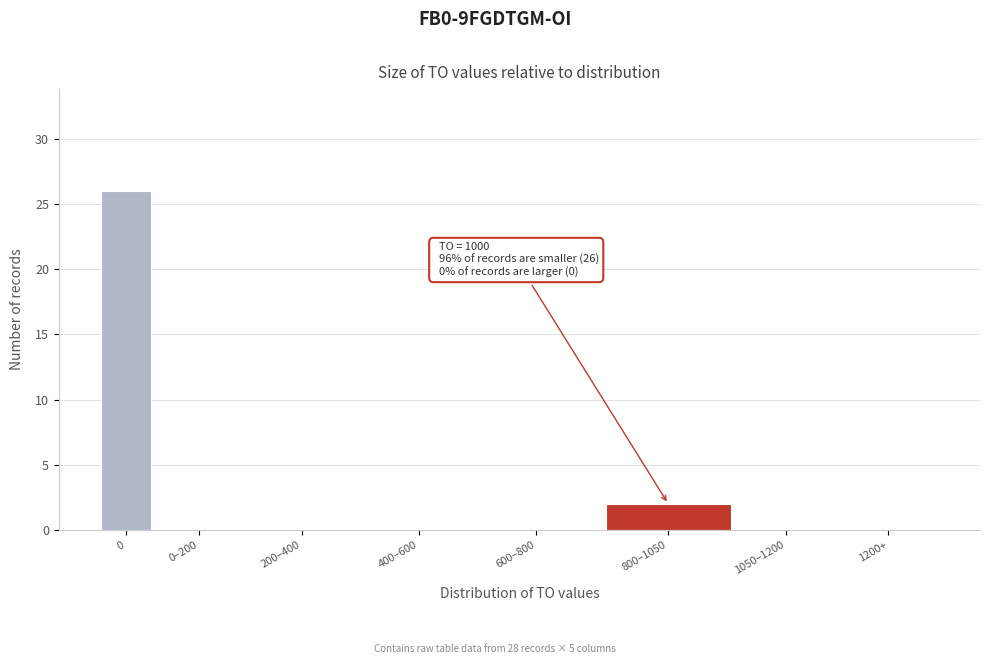

Reading left to right, transcribe all the data shown in this chart.

0=26	0–200=0	200–400=0	400–600=0	600–800=0	800–1050=2	1050–1200=0	1200+=0